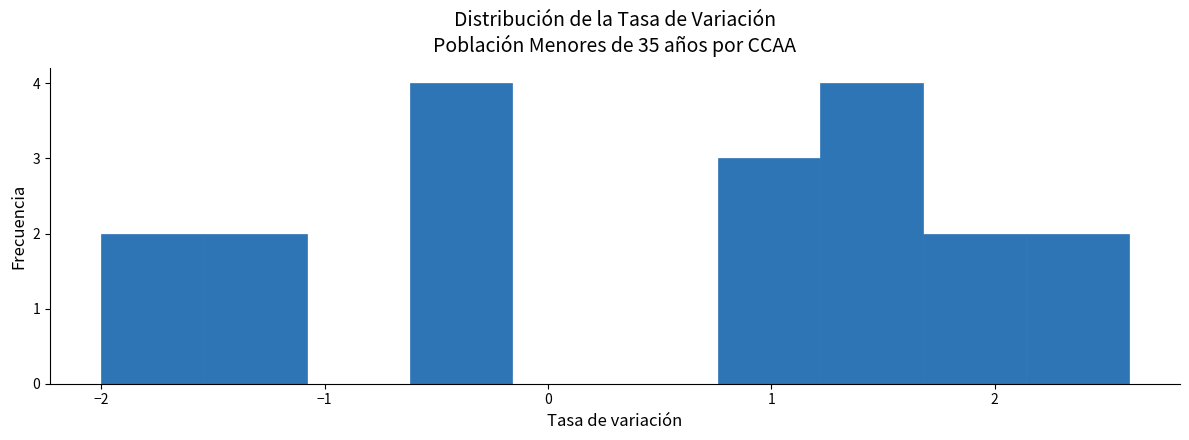

What is the height of the bar covering -2.00 to -1.54 on the x-axis? Neither the bar edges nor the heights are printed on the chart, so give them approximately, as read against the axes.

2